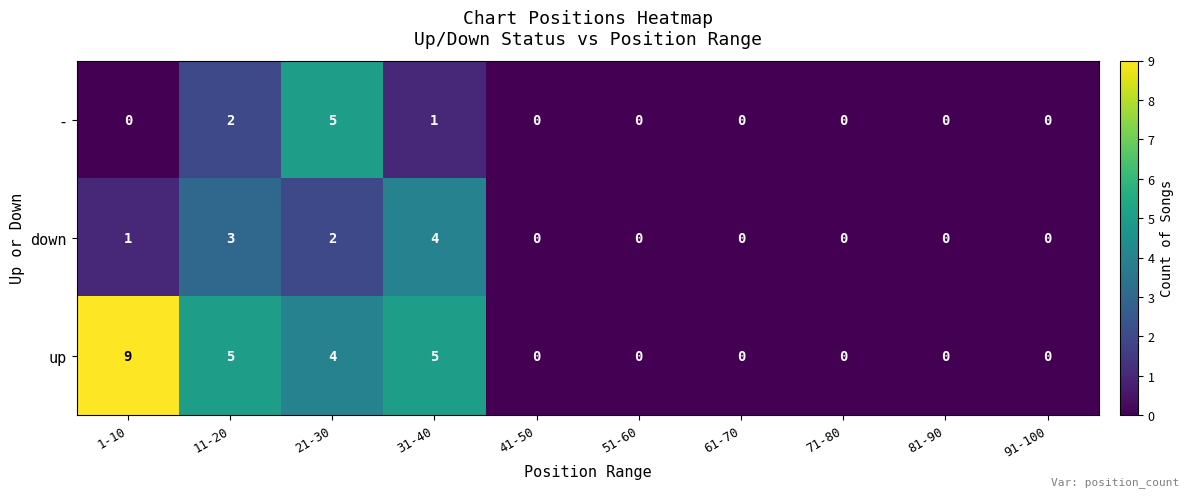

Which series has the largest total across all categories?

up